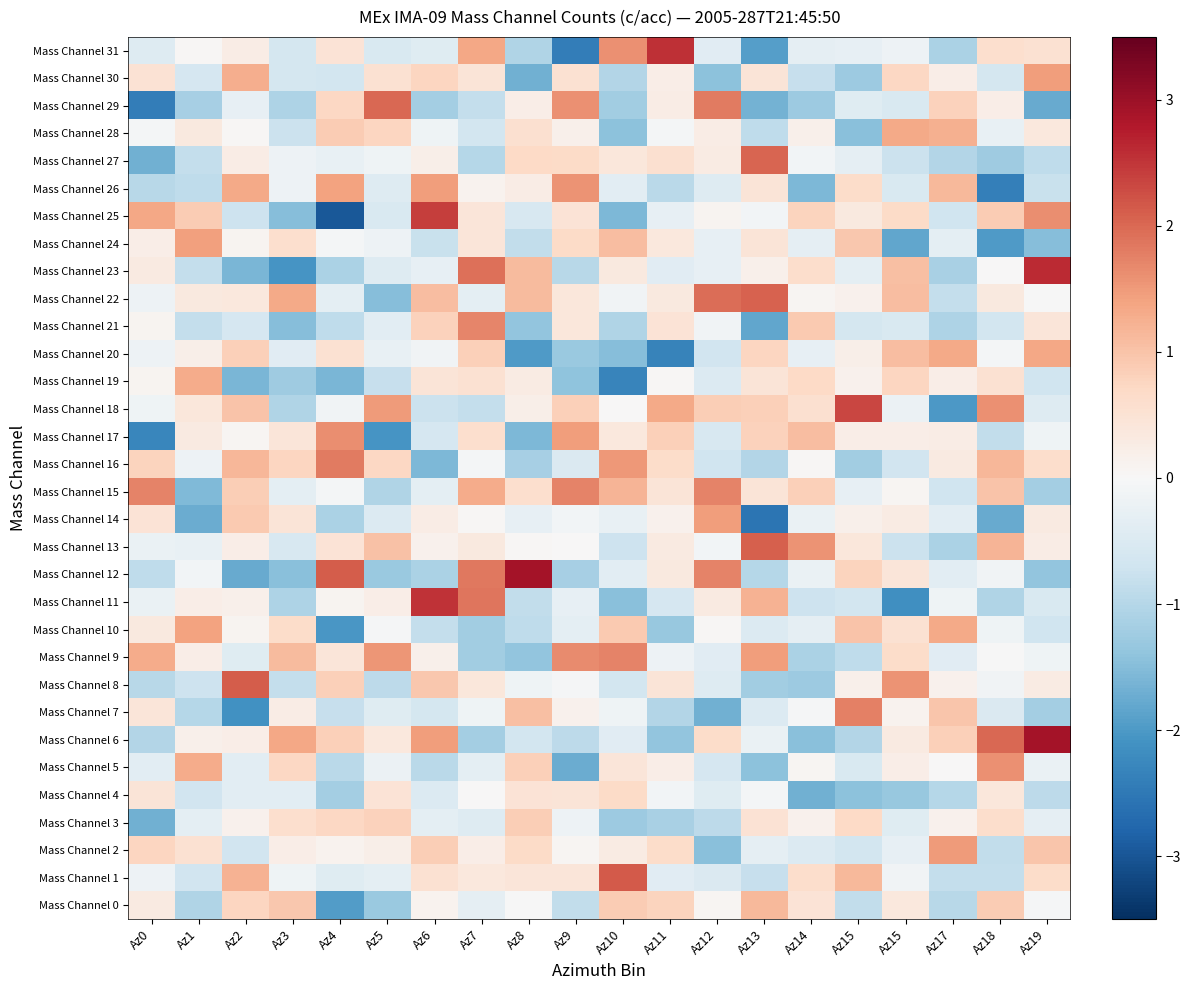

What is the difference between the highest and lowest values at Az5?

4.1